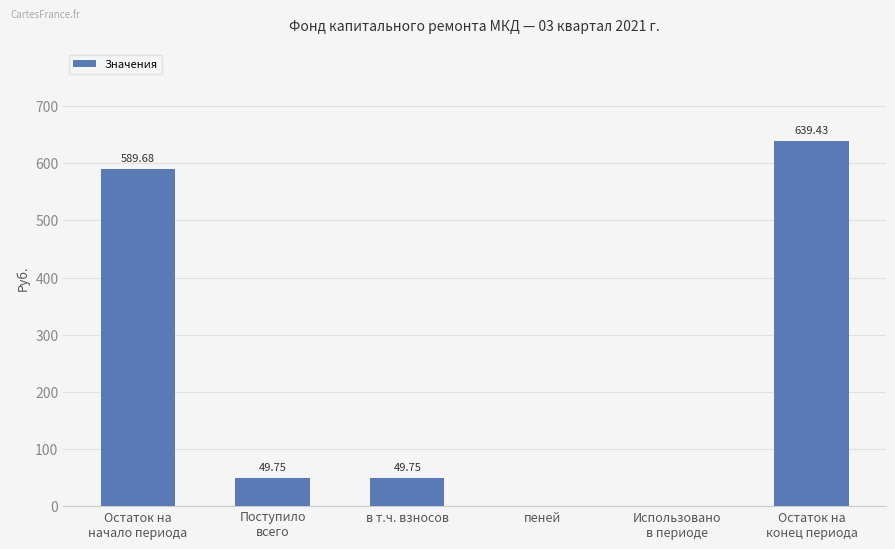

How many categories are shown in the chart?

6